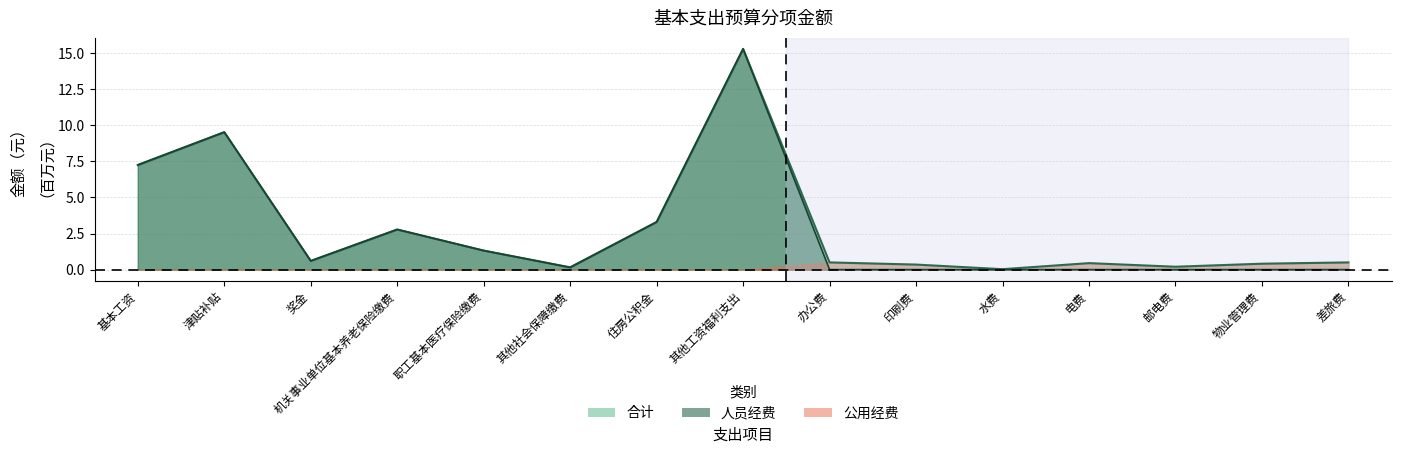

What is the difference between the highest and lowest values at 电费?

0.5